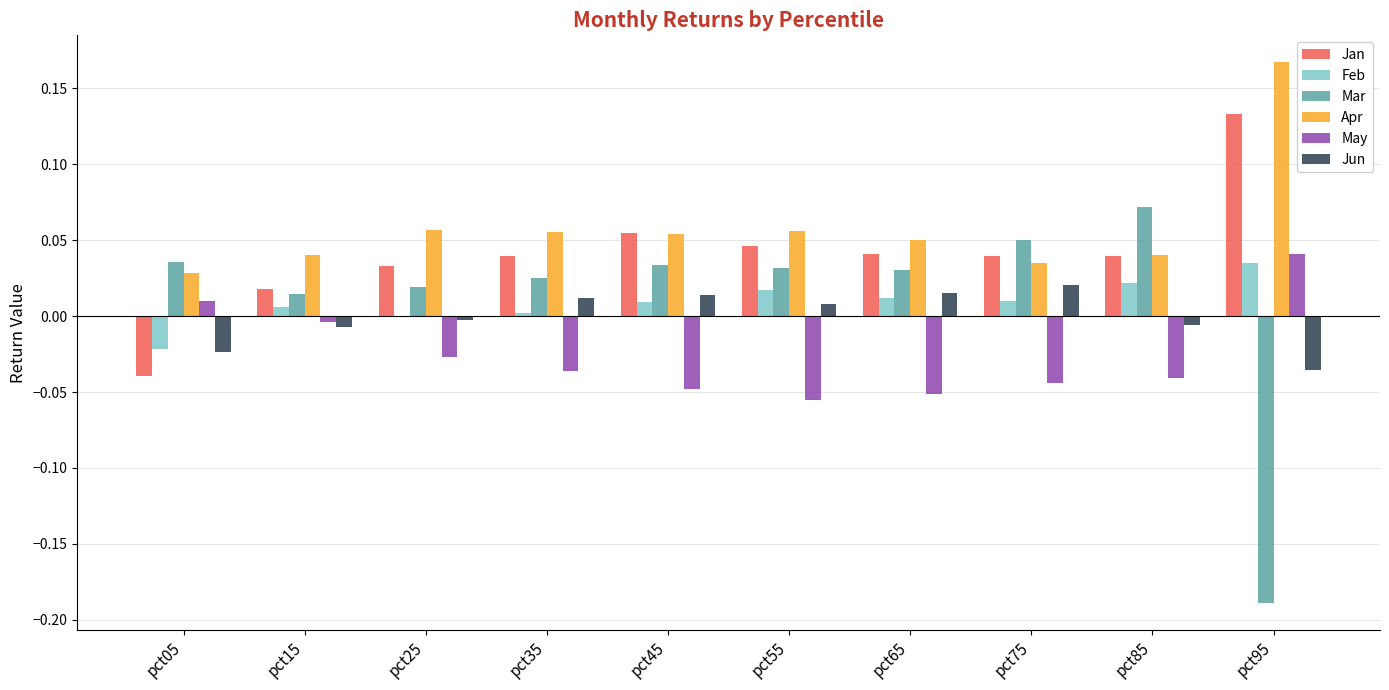

Which series has the largest total across all categories?

Apr